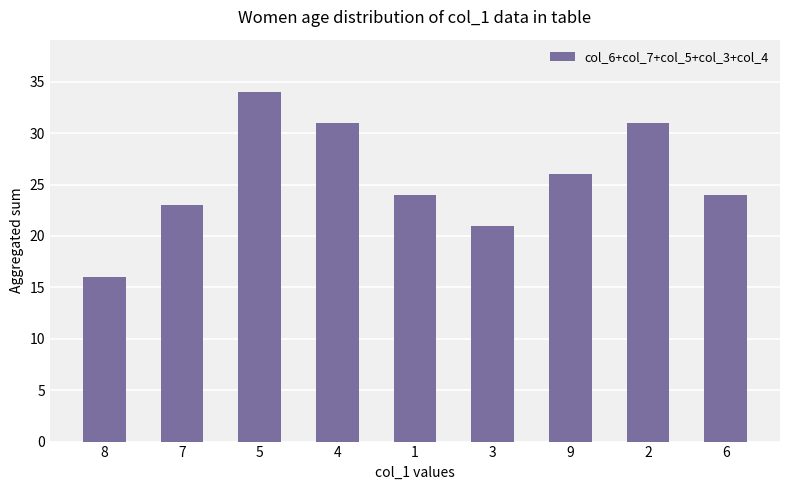

Reading left to right, what are all the values shown in this chart?

16	23	34	31	24	21	26	31	24